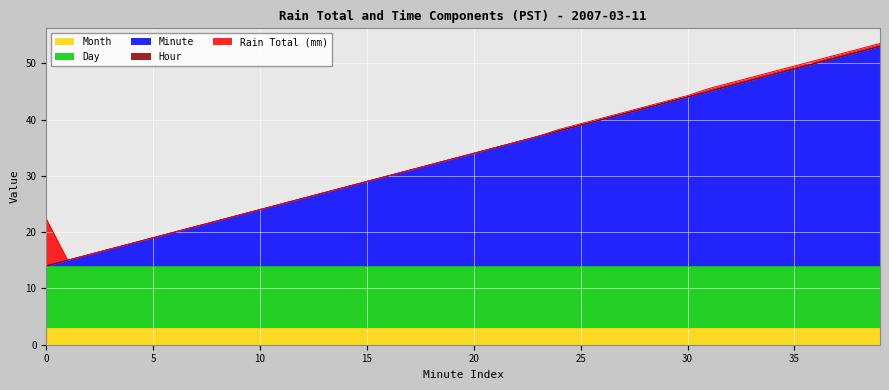

What is the maximum value for Month?

3.0